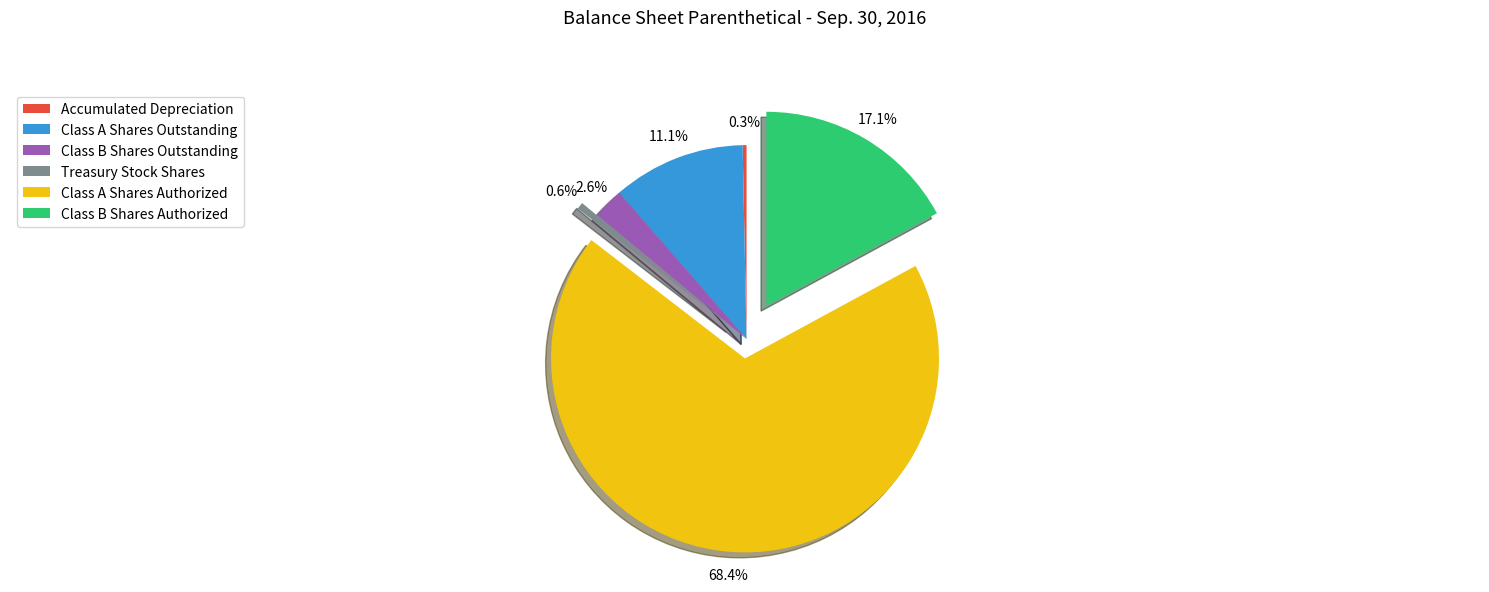

To the nearest percent, what is the average slice percentage?

17%